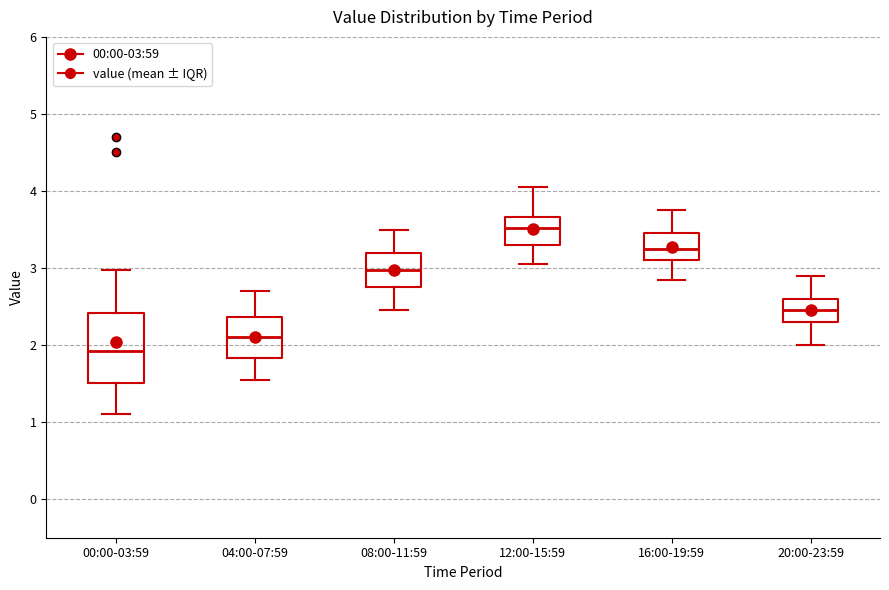

Reading left to right, read every box against the y-axis: the position of its median line, the range the box covers, and the ends of its whiskers. The values are not printed on the chart, so give them approximately, as read against the axis.

00:00-03:59: median 1.9, box 1.5 to 2.4, whiskers 1.1 to 3.0
04:00-07:59: median 2.1, box 1.8 to 2.4, whiskers 1.6 to 2.7
08:00-11:59: median 3.0, box 2.8 to 3.2, whiskers 2.5 to 3.5
12:00-15:59: median 3.5, box 3.3 to 3.7, whiskers 3.1 to 4.1
16:00-19:59: median 3.3, box 3.1 to 3.5, whiskers 2.9 to 3.8
20:00-23:59: median 2.5, box 2.3 to 2.6, whiskers 2.0 to 2.9